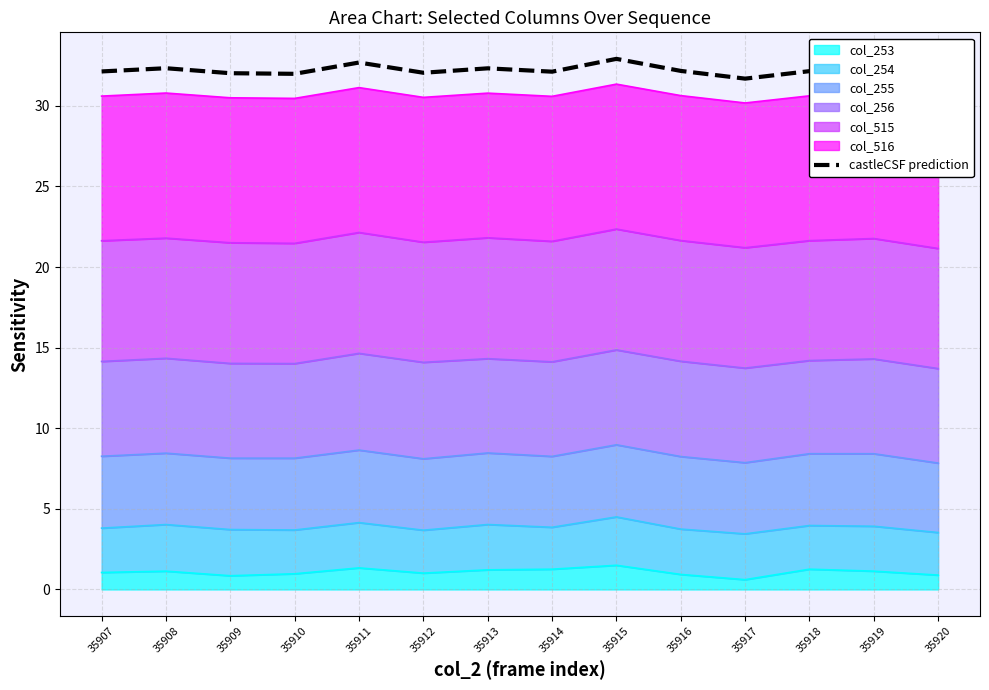

What is the greatest value displayed?

32.9